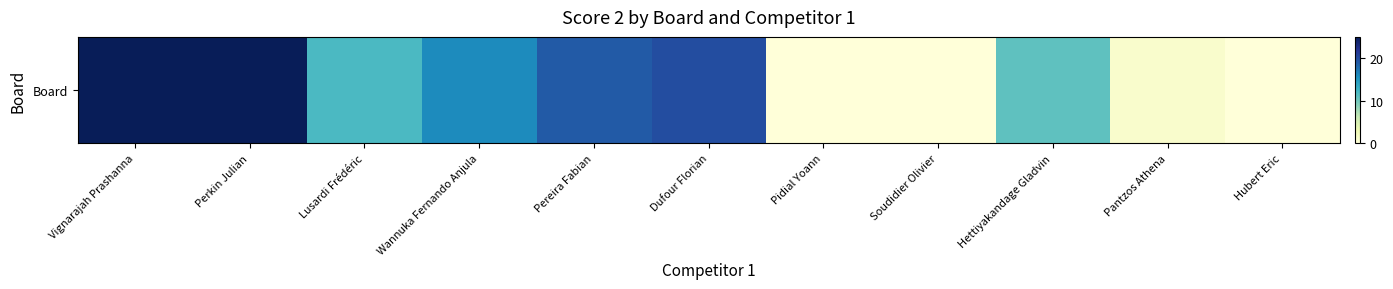

What is the average value?

12